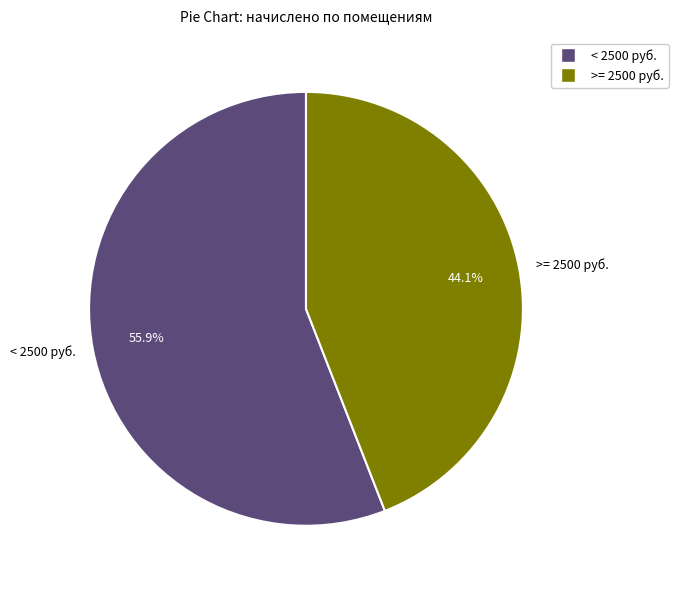

Count the number of slices in the pie.

2